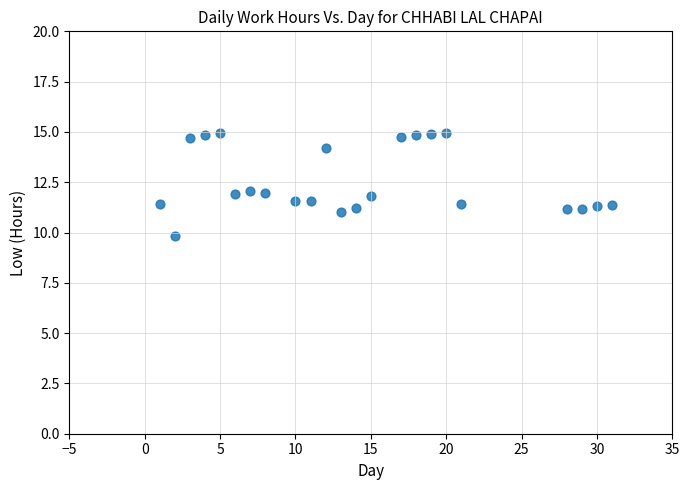

What is the range of Y values (max minus min)?

5.1